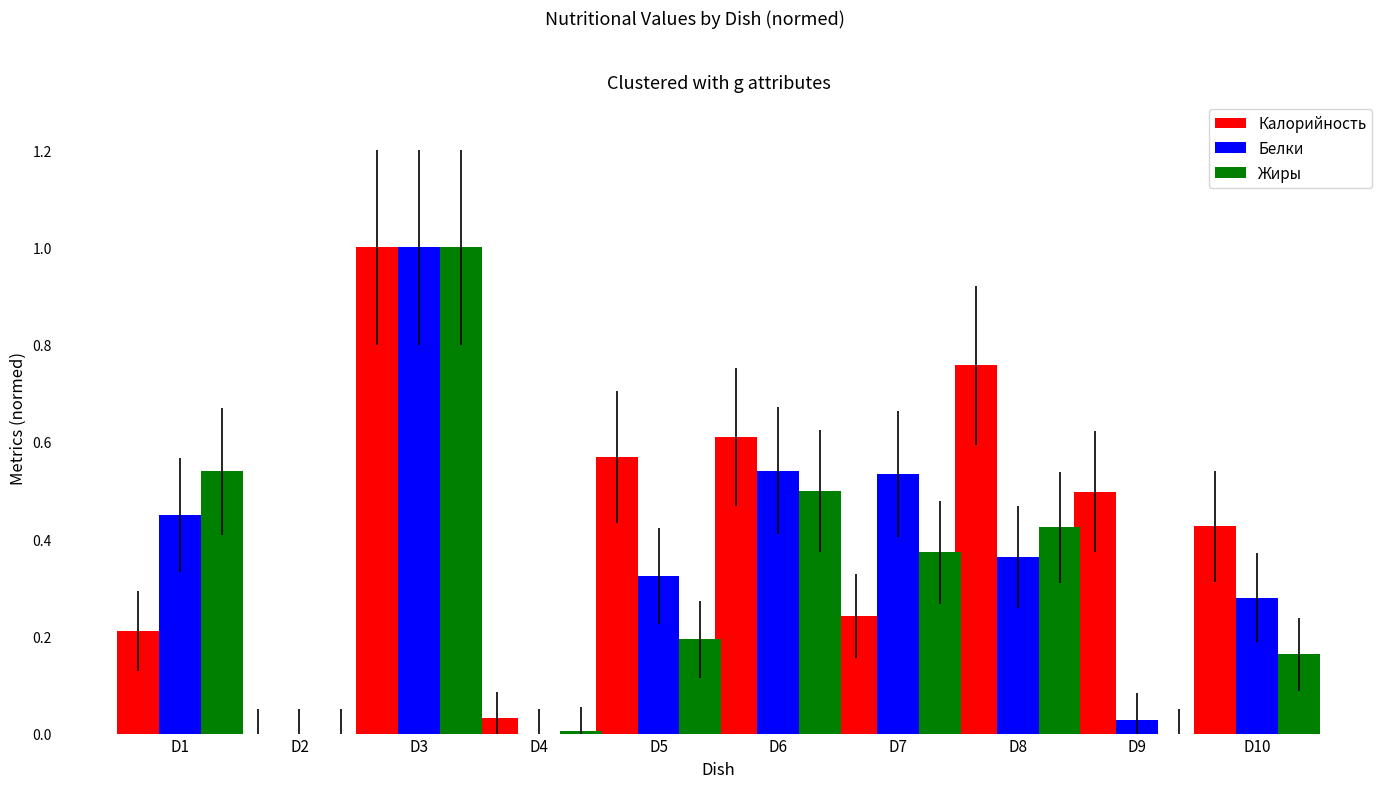

Count the number of categories in the chart.

10